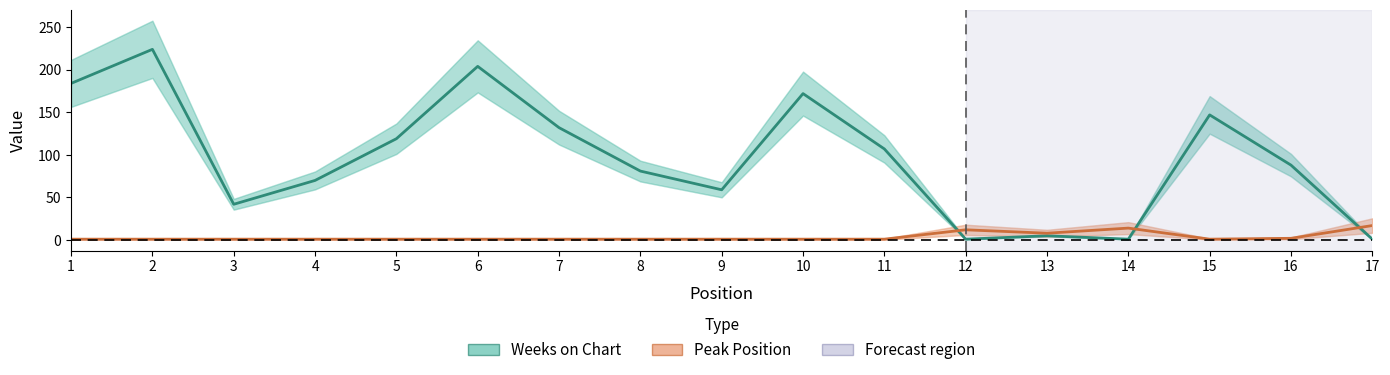

Reading left to right, list all the values displayed in this chart.

Weeks on Chart: 184	224	42	70	119	204	132	81	59	172	107	1	5	1	147	88	1
Peak Position: 1	1	1	1	1	1	1	1	1	1	1	12	8	14	1	2	17